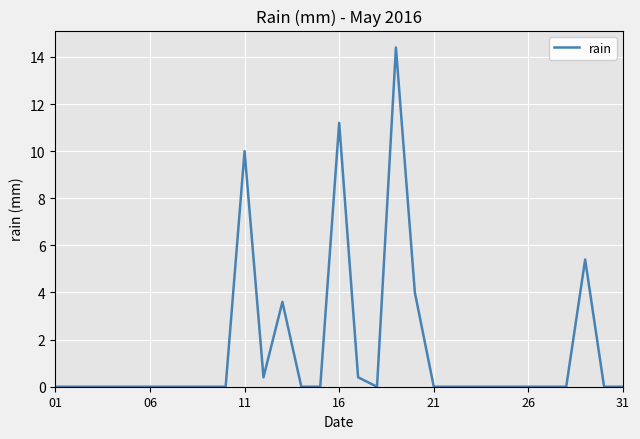

What is the maximum value shown in the chart?

14.4